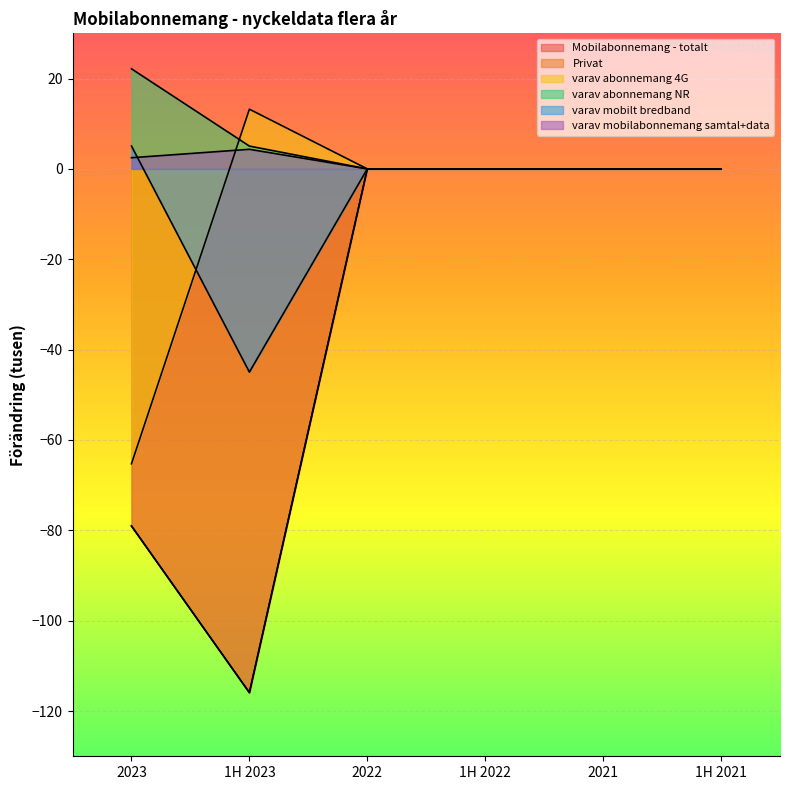

Reading left to right, what are all the values shown in this chart?

Mobilabonnemang - totalt: -79.0	-115.9	0.0	0.0	0.0	0.0
Privat: -79.0	-115.9	0.0	0.0	0.0	0.0
varav abonnemang 4G: -65.3	13.2	0.0	0.0	0.0	0.0
varav abonnemang NR: 22.1	5.0	0.0	0.0	0.0	0.0
varav mobilt bredband: 5.1	-45.0	0.0	0.0	0.0	0.0
varav mobilabonnemang samtal+data: 2.5	4.3	0.0	0.0	0.0	0.0